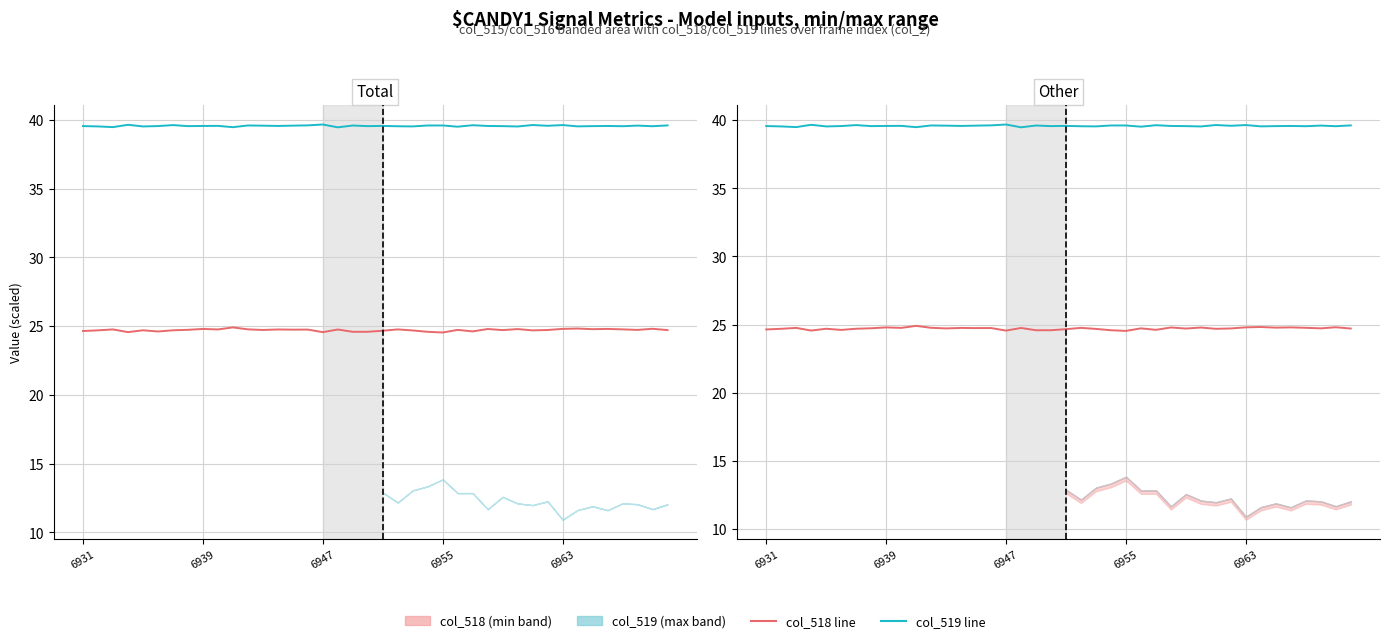

The value of col_519 at 30 is 39.6. True or false?

True